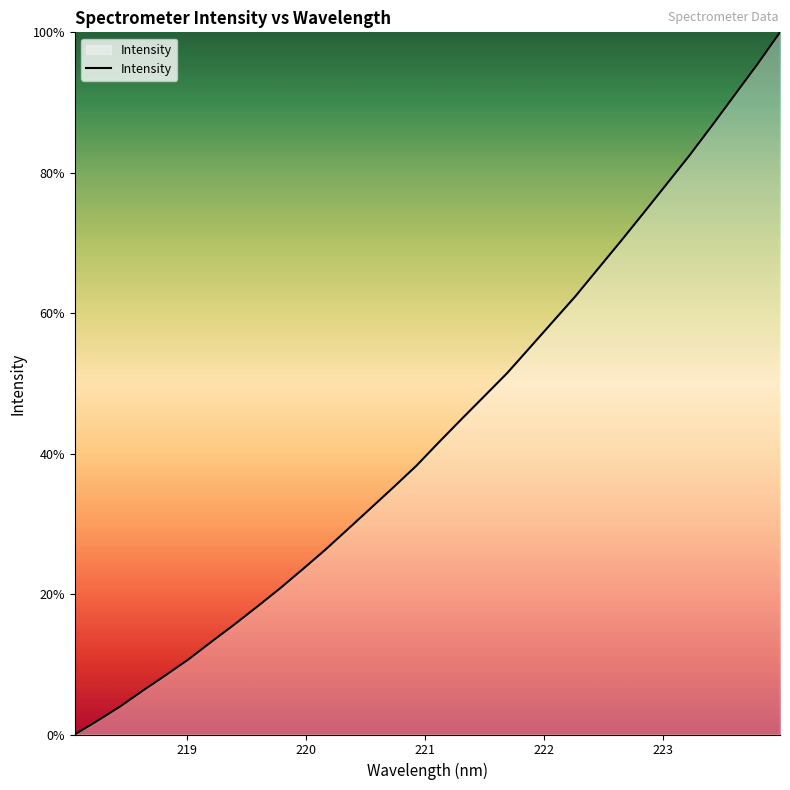

What is the difference between the maximum and minimum values?

100.0